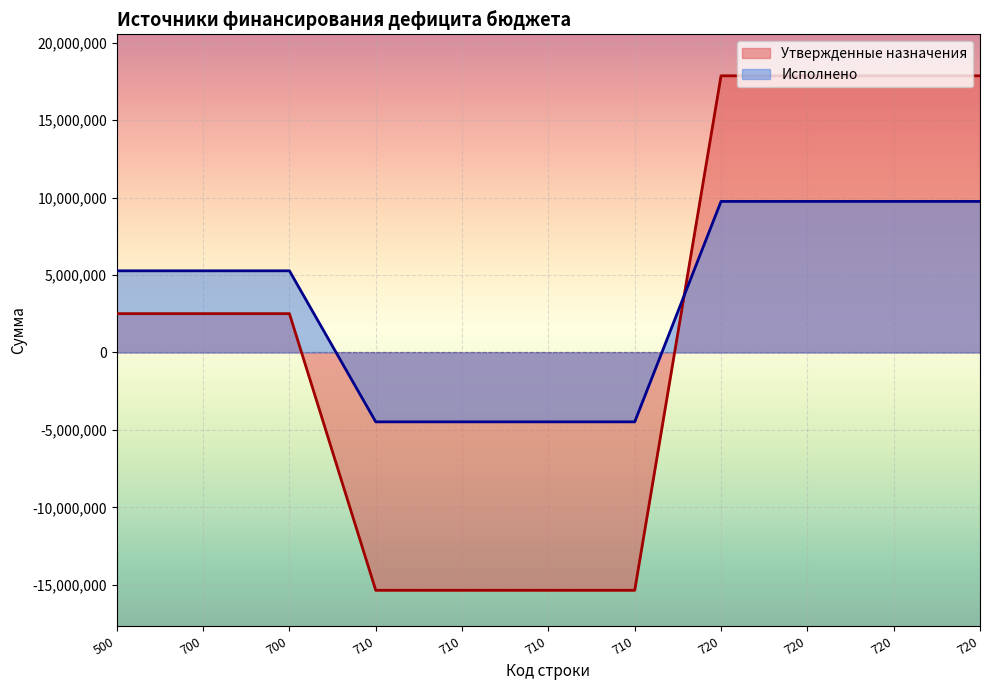

The Исполнено series shows 7016446.1 at 700. True or false?

False